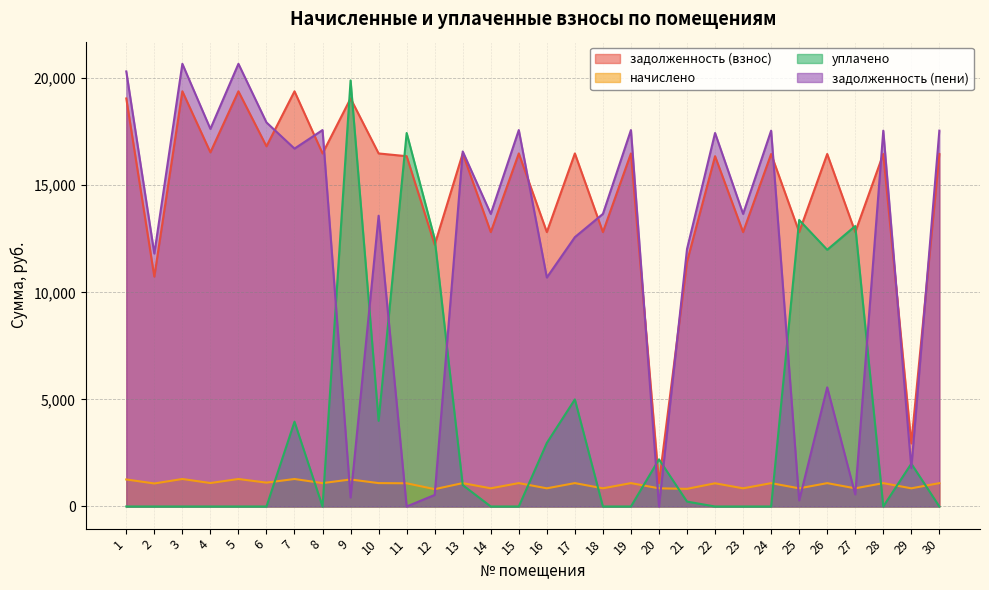

What is the difference between the задолженность (взнос) values at 19 and 16?

3672.2